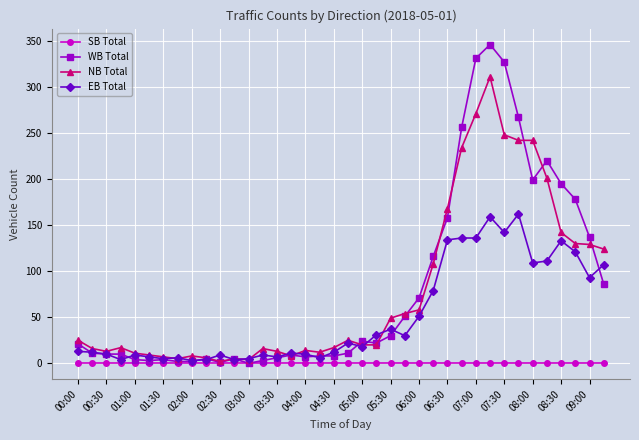

List the series in order of their peak value, highest first.

WB Total, NB Total, EB Total, SB Total